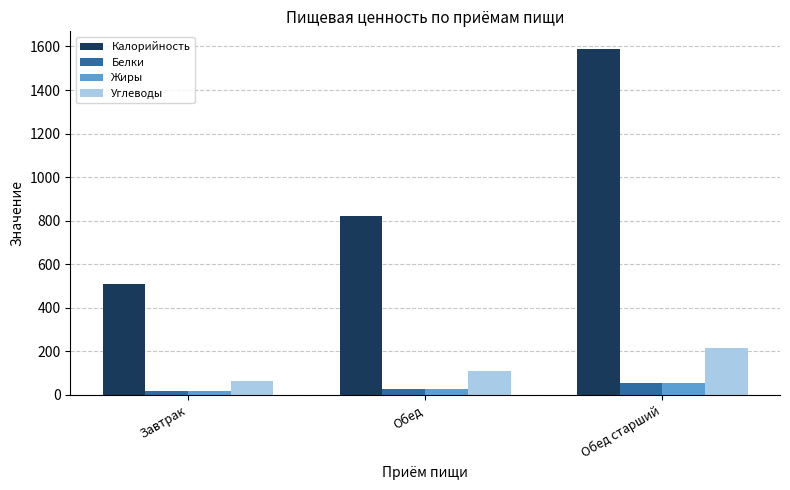

What is the maximum value for Углеводы?

216.0